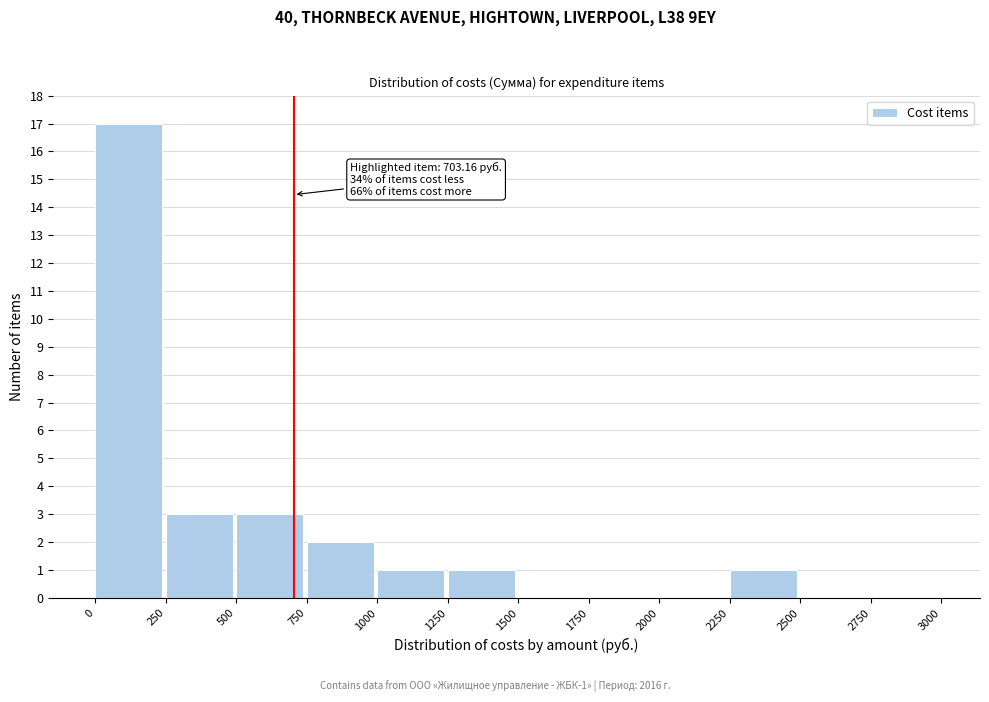

Which range on the x-axis has the tallest bar?

0 to 250